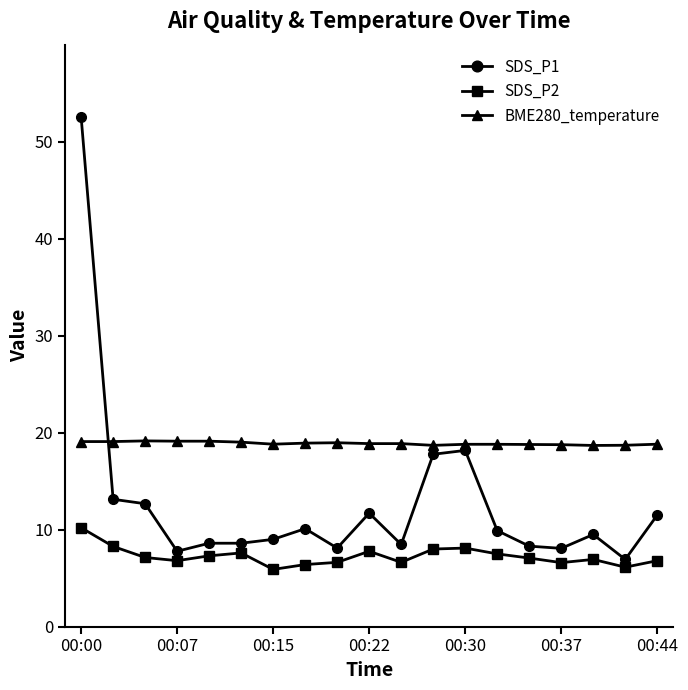

Which series has the widest spread of values?

SDS_P1